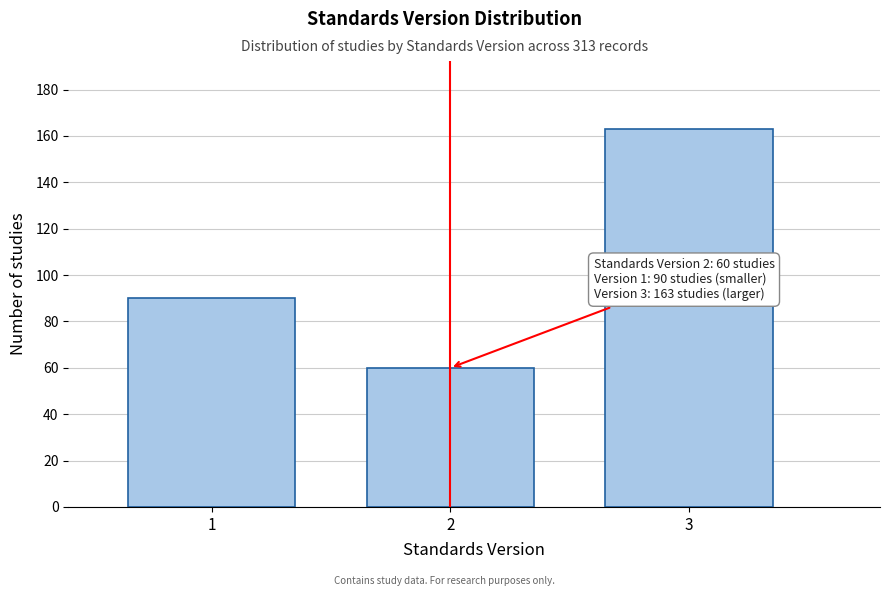

Reading left to right, list all the values displayed in this chart.

1=90	2=60	3=163